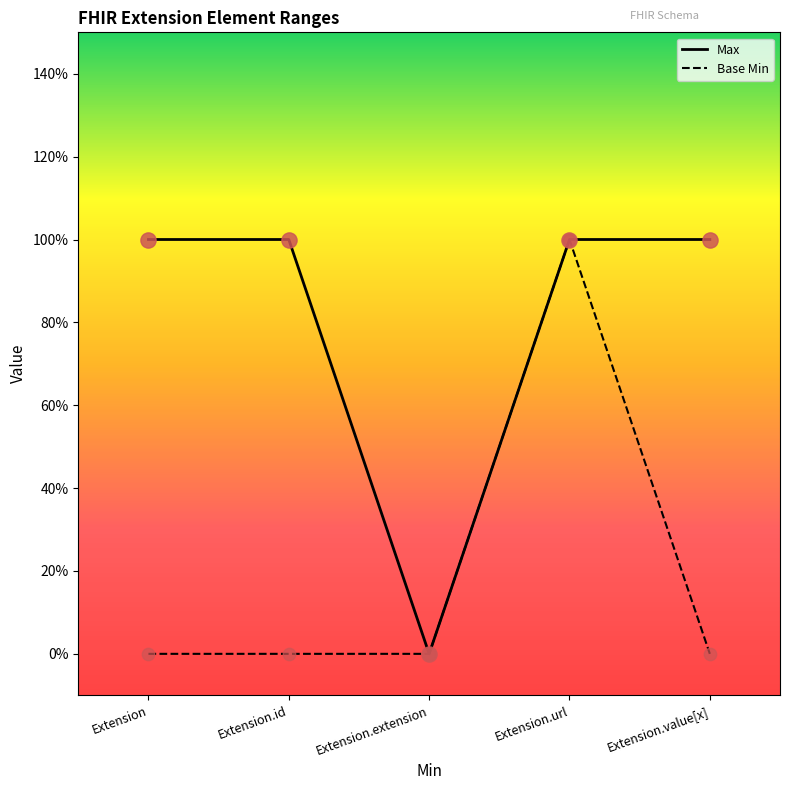

Which series has the largest total across all categories?

Max